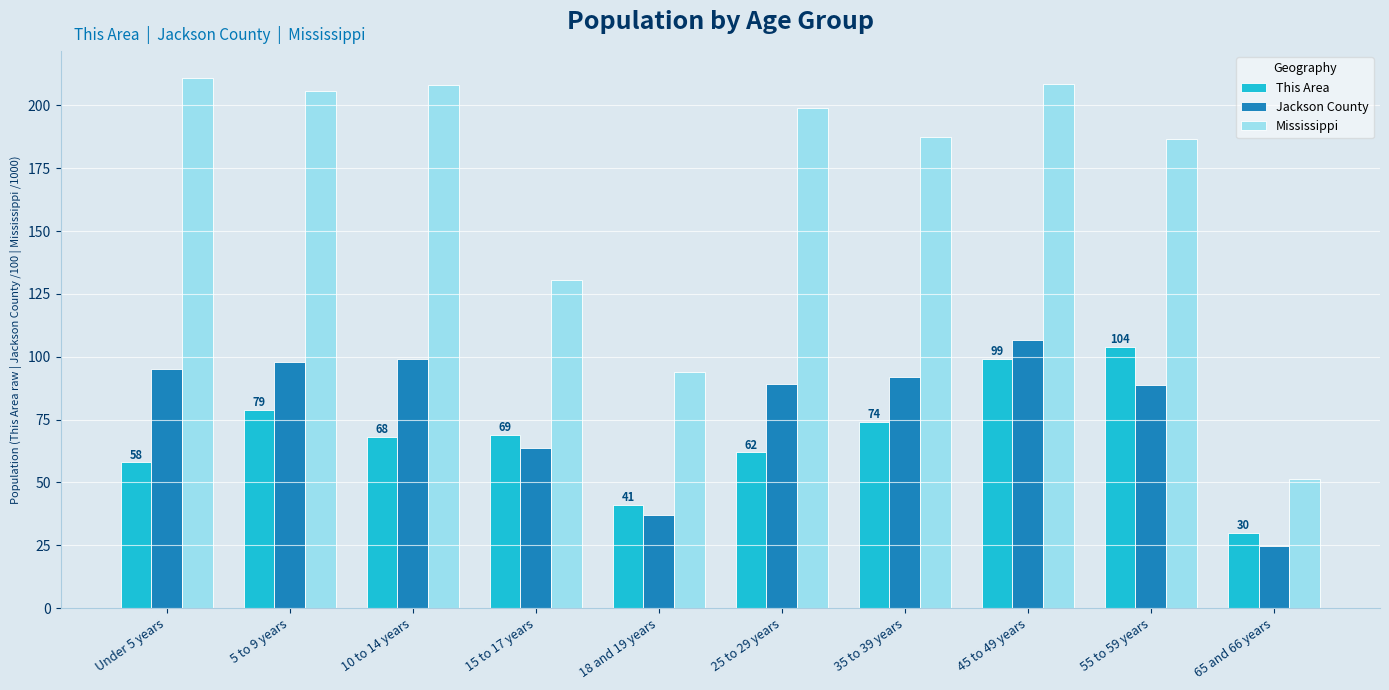

What is the sum of all This Area values?

684.0